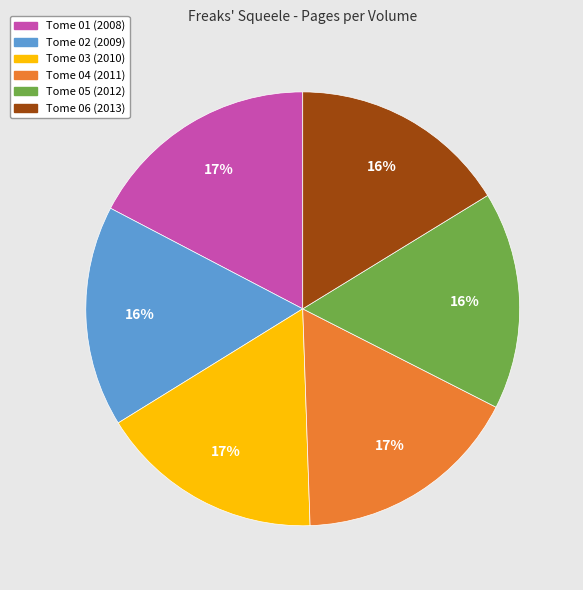

The Tome 01 (2008) slice represents 12% of the pie. True or false?

False